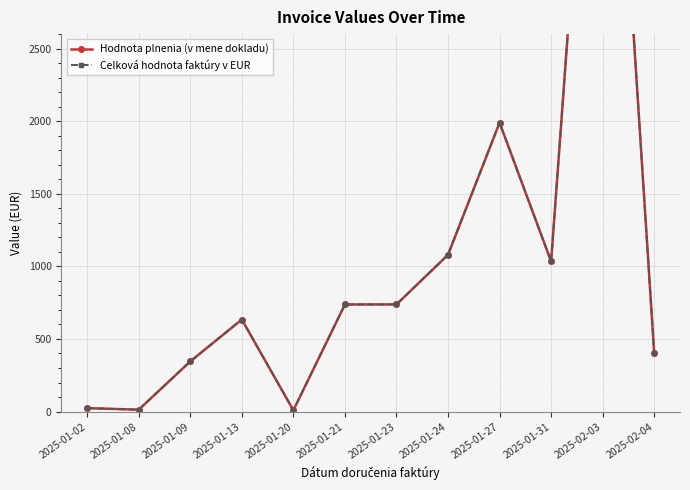

How many interior local valleys does the Celková hodnota faktúry v EUR series have?

3